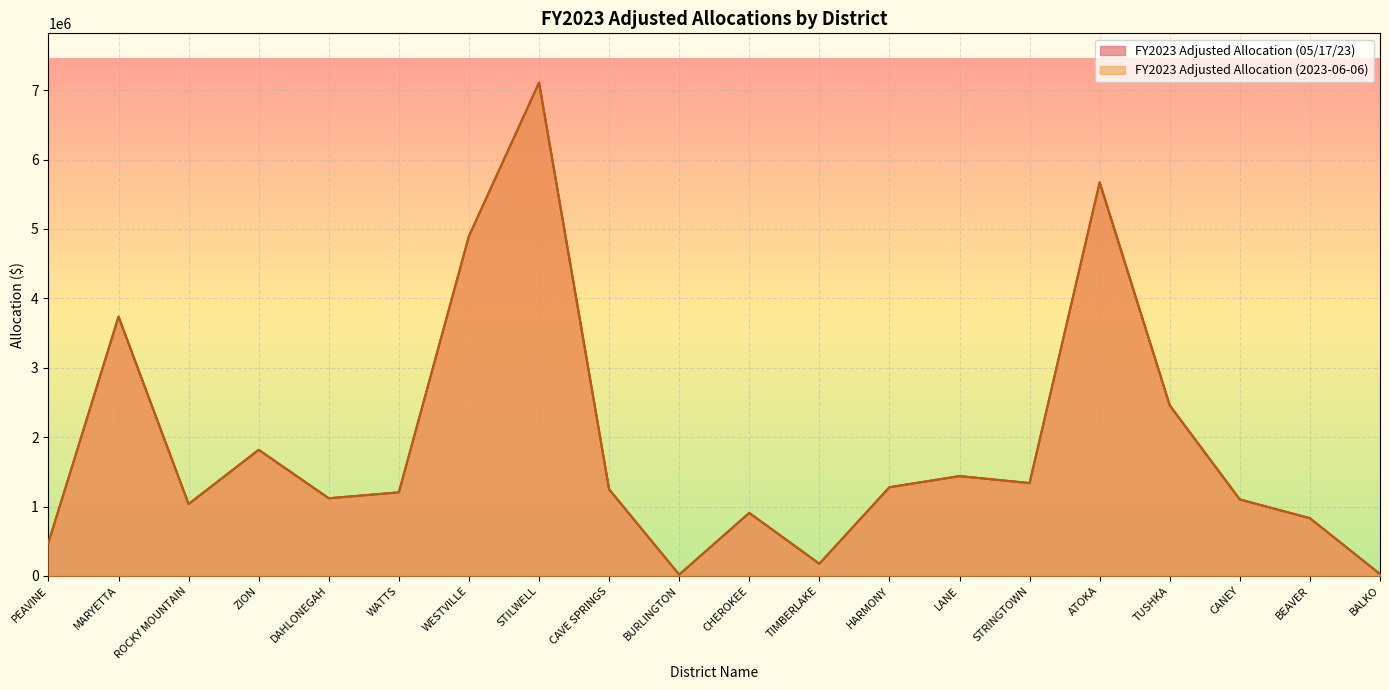

What is the difference between the FY2023 Adjusted Allocation (05/17/23) values at HARMONY and CHEROKEE?

370044.7